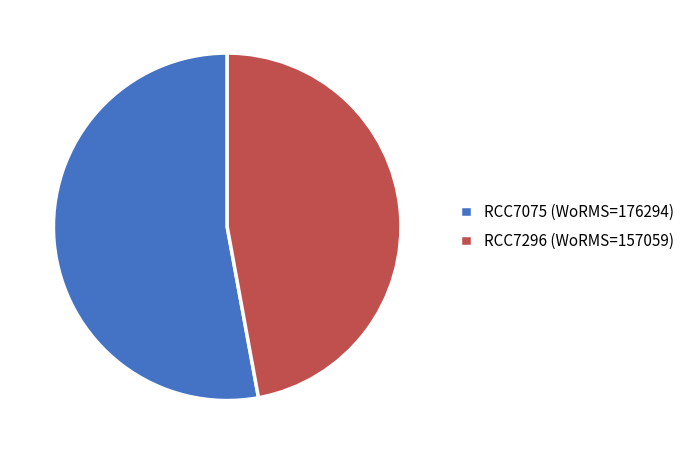

Do RCC7075 and RCC7296 together represent more than half of the pie?

Yes